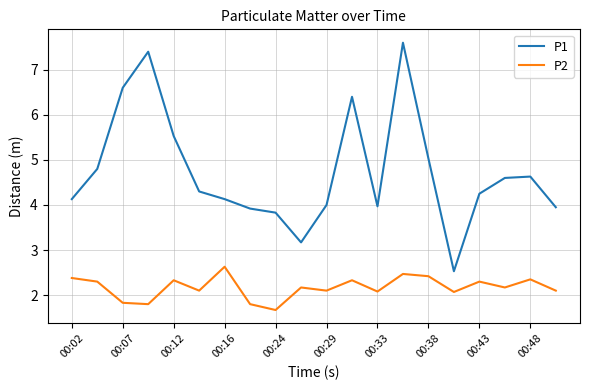

What is the minimum value shown in the chart?

1.7